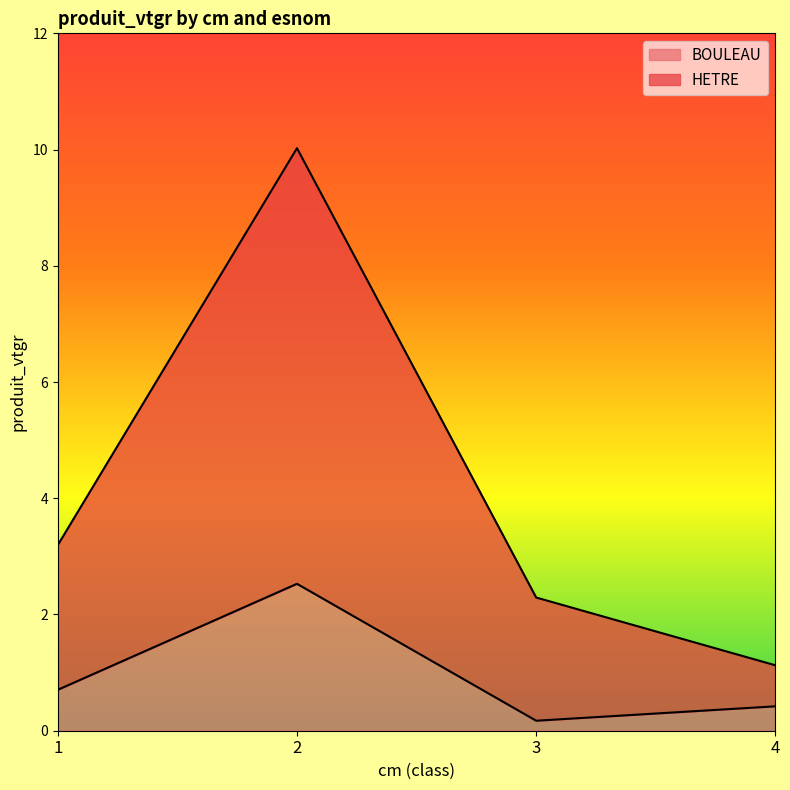

The value of HETRE at 3 is 0.7. True or false?

False